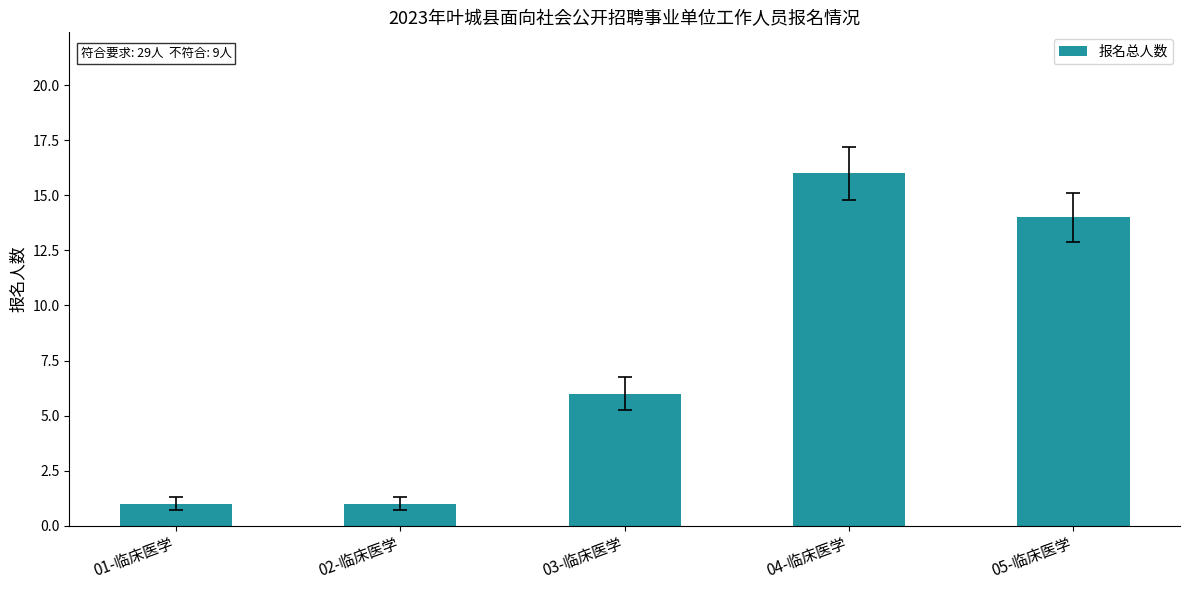

The chart shows a value of 16 at 04-临床医学. True or false?

True